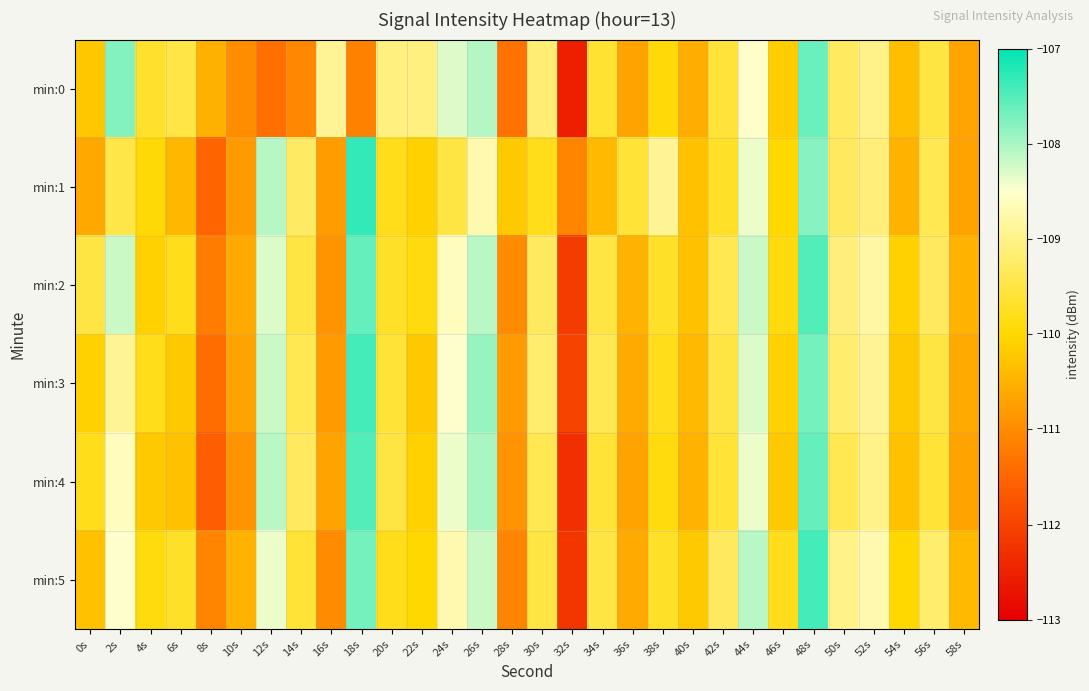

Which category has the highest value across all series?

18s